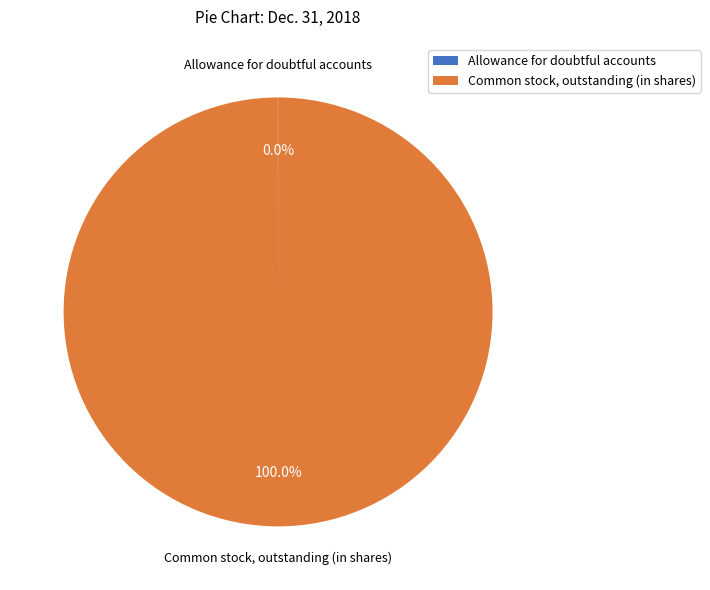

Which slice is the largest?

Common stock, outstanding (in shares)